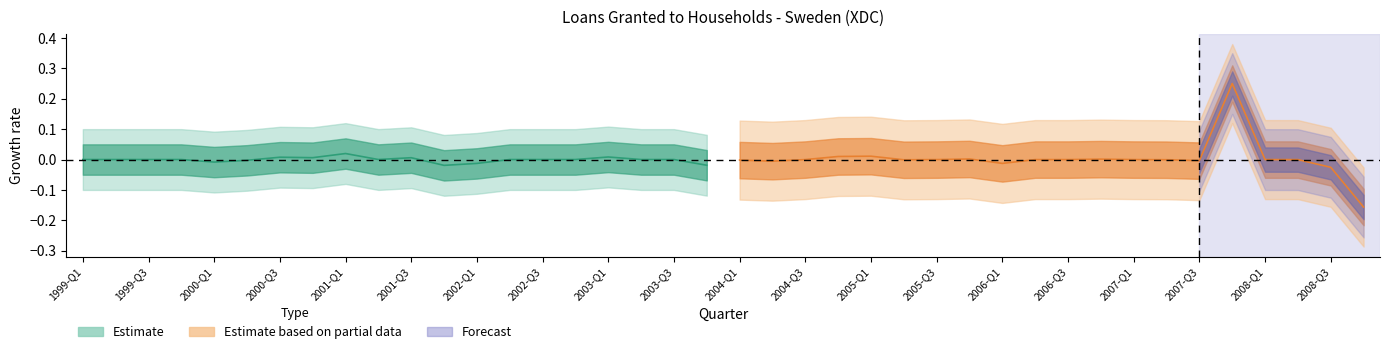

True or false: the data has more than 1 interior local peaks.

True